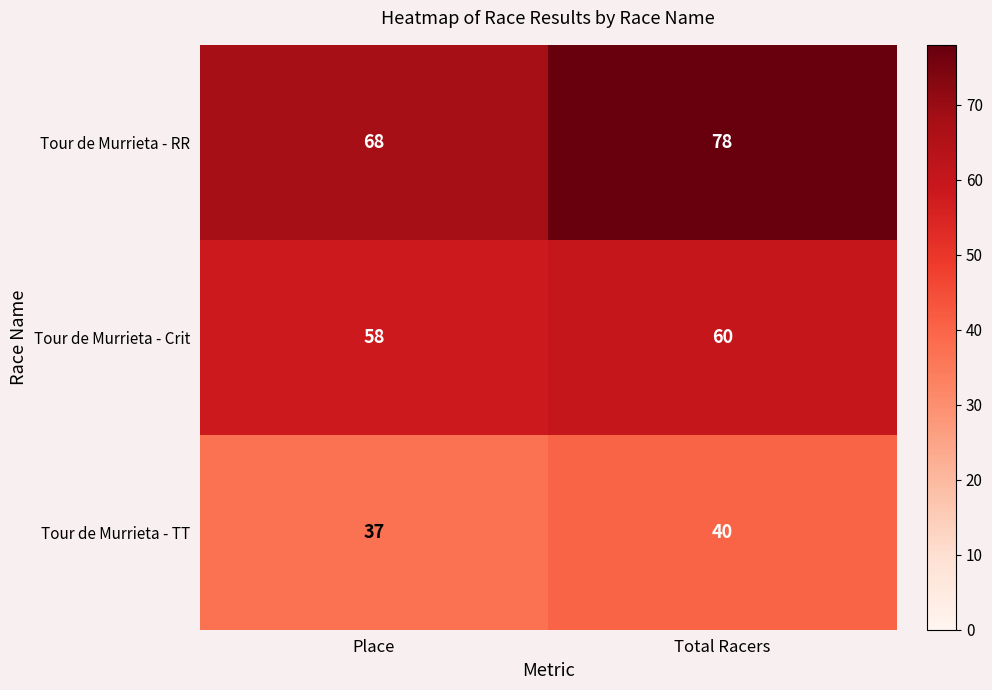

Which label corresponds to the smallest value in the chart?

Place